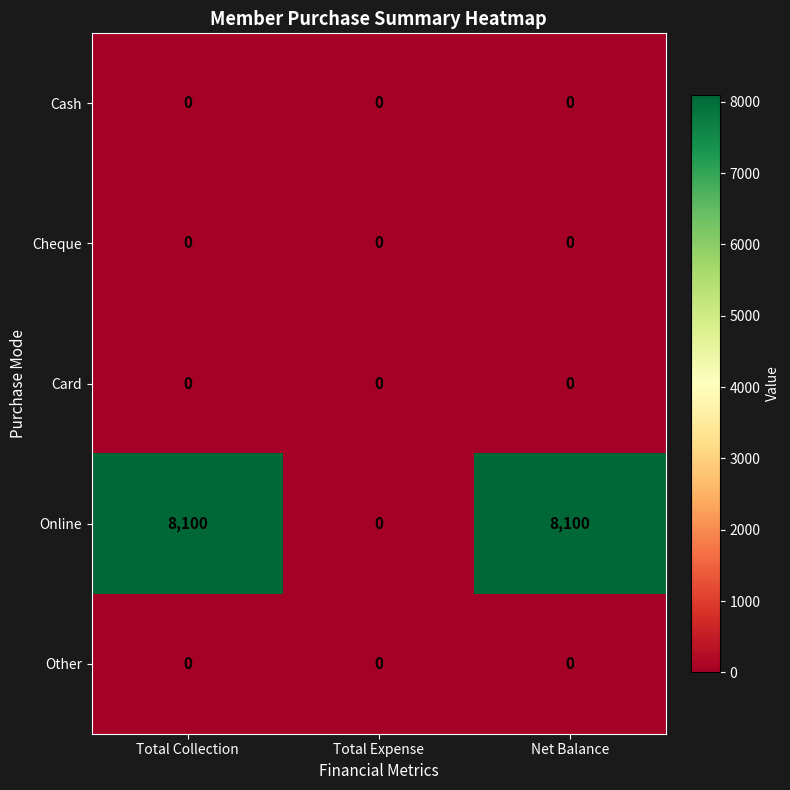

Which series has the largest total across all categories?

Online